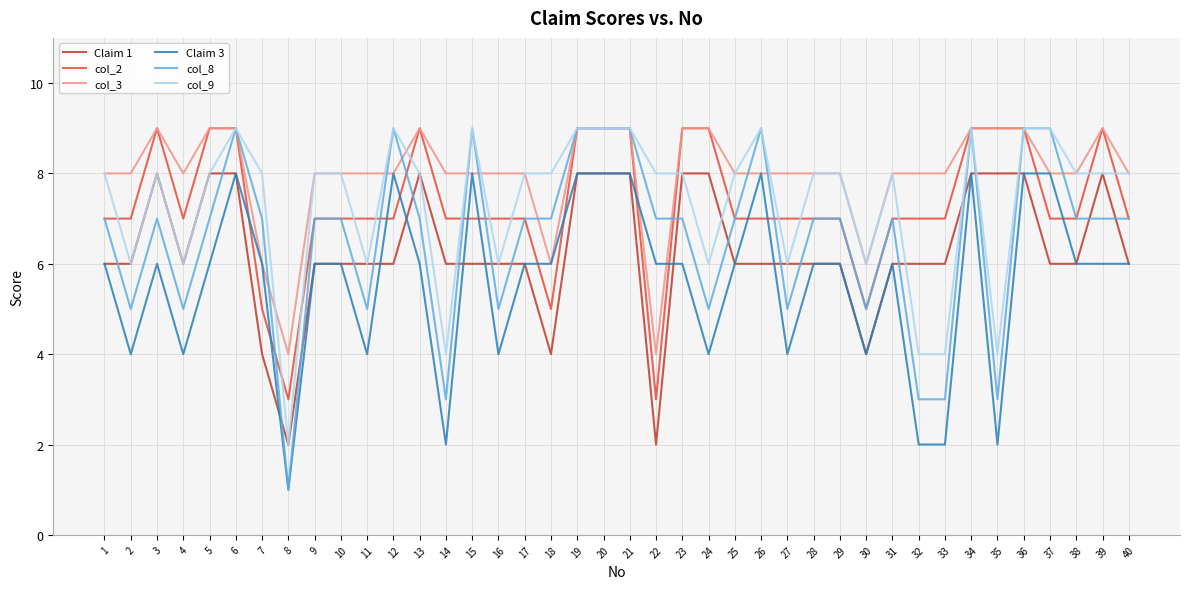

What is the difference between the maximum and second lowest values in the col_2 series?

6